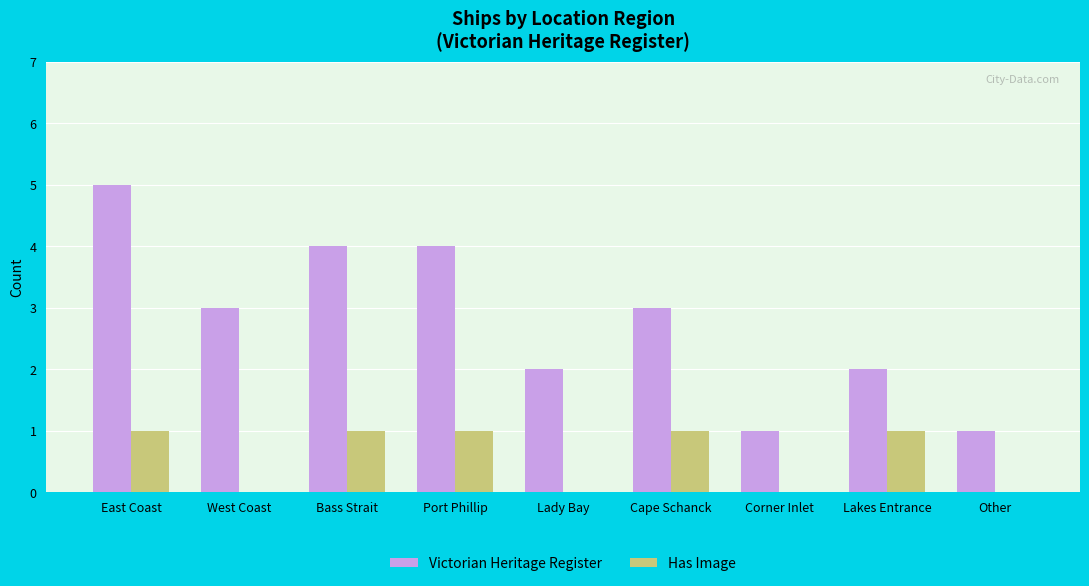

Is it true that Has Image equals 1 at Bass Strait?

True